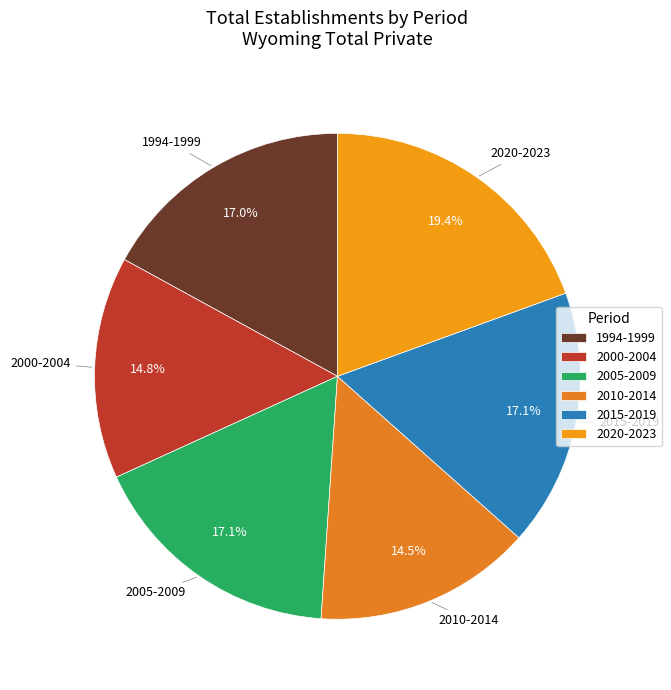

Does any single category account for the majority?

No